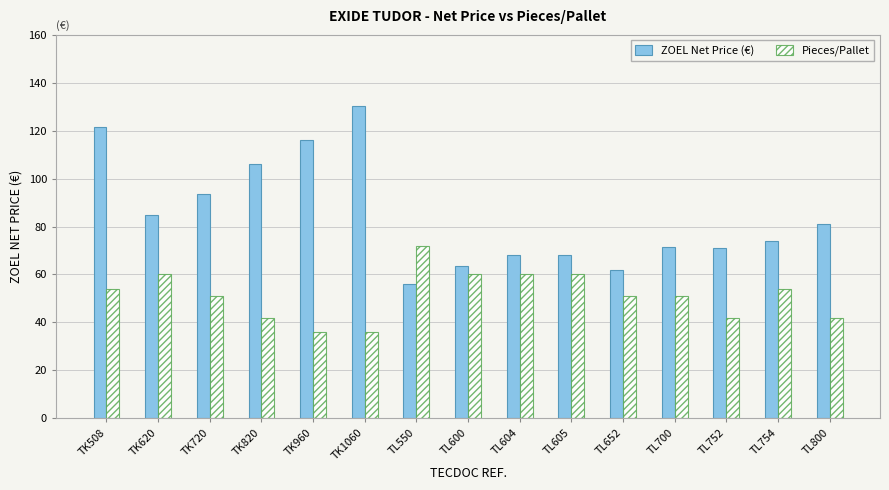

How many groups of bars are there?

15